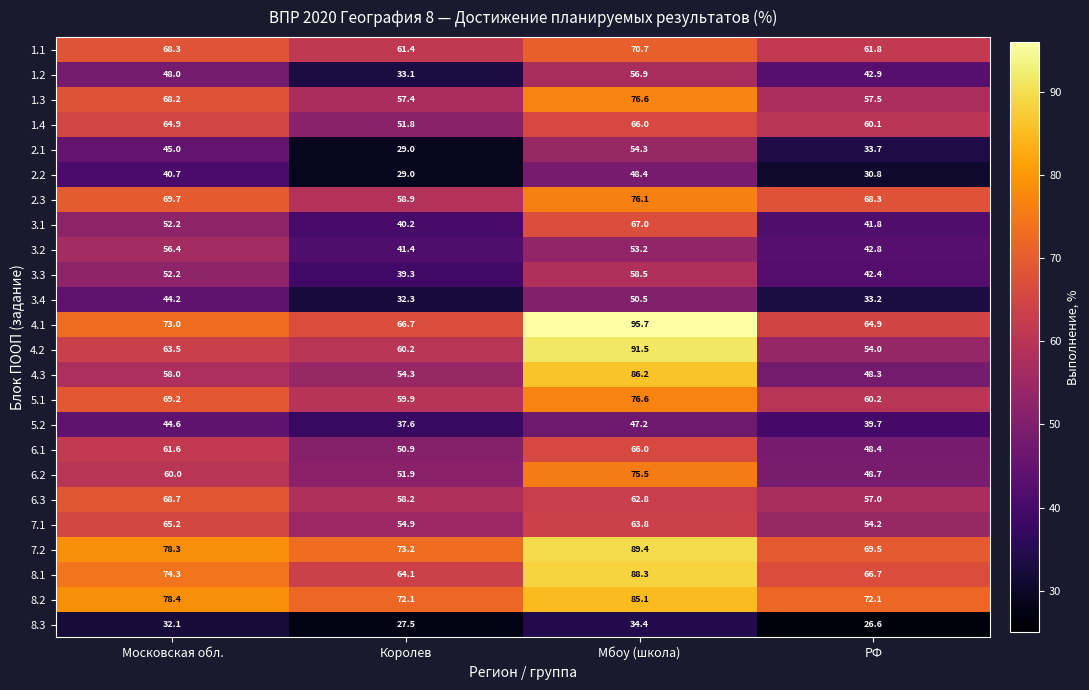

Count the number of categories in the chart.

4